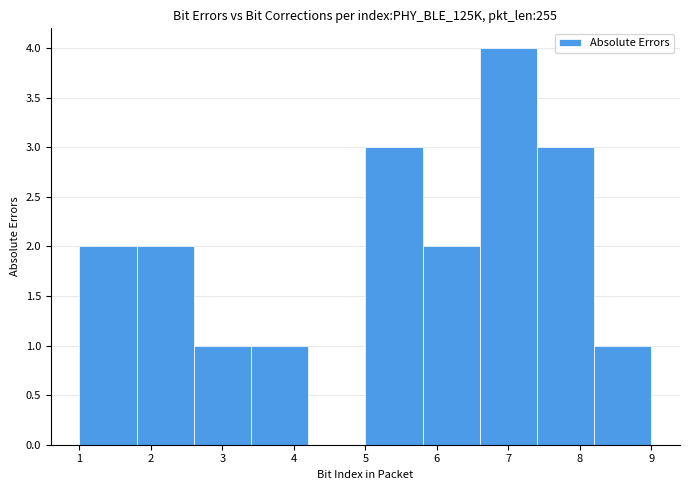

Reading left to right, list every bar in this chart as the range it spans on the x-axis followed by its height. The values are not printed on the chart, so give them approximately, as read against the axis.

1.0 to 1.8: 2
1.8 to 2.6: 2
2.6 to 3.4: 1
3.4 to 4.2: 1
4.2 to 5.0: 0
5.0 to 5.8: 3
5.8 to 6.6: 2
6.6 to 7.4: 4
7.4 to 8.2: 3
8.2 to 9.0: 1